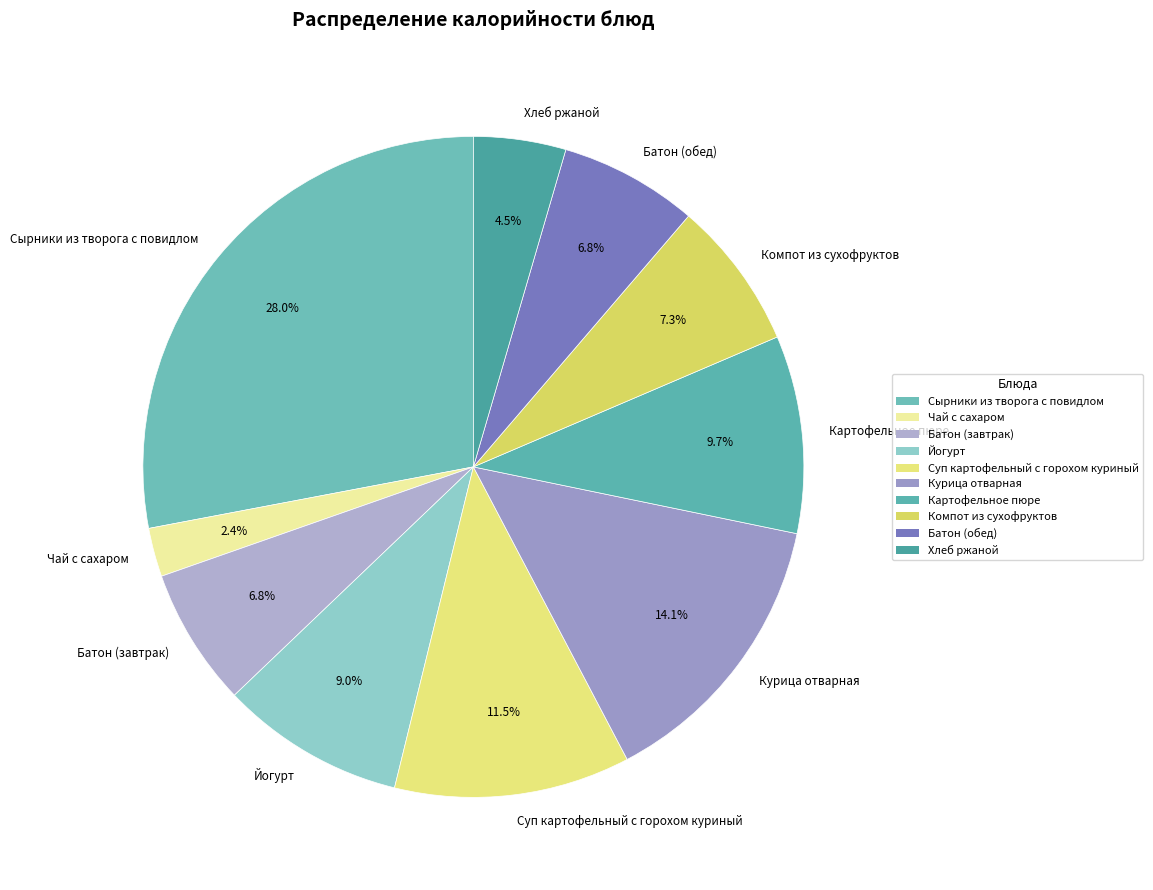

To the nearest percent, what is the difference between the Батон (завтрак) and Суп картофельный с горохом куриный slice percentages?

5%